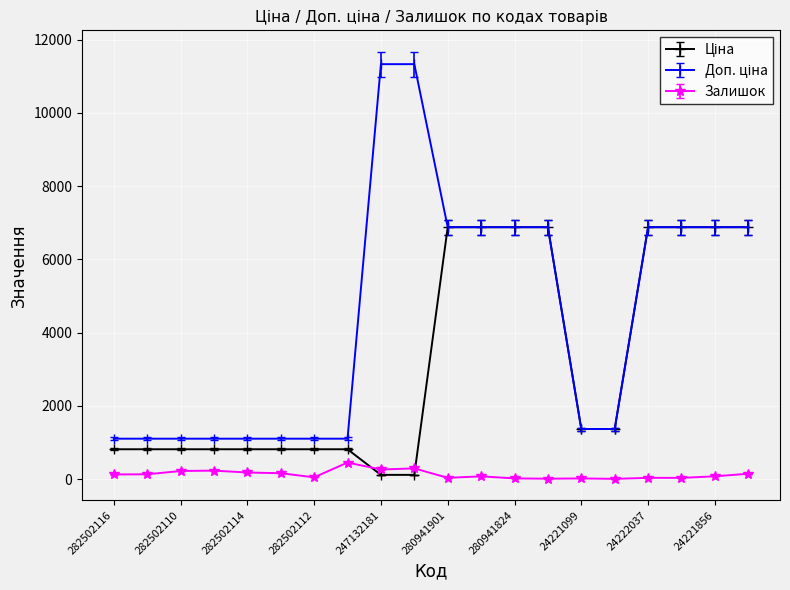

What is the greatest value displayed?

11334.0